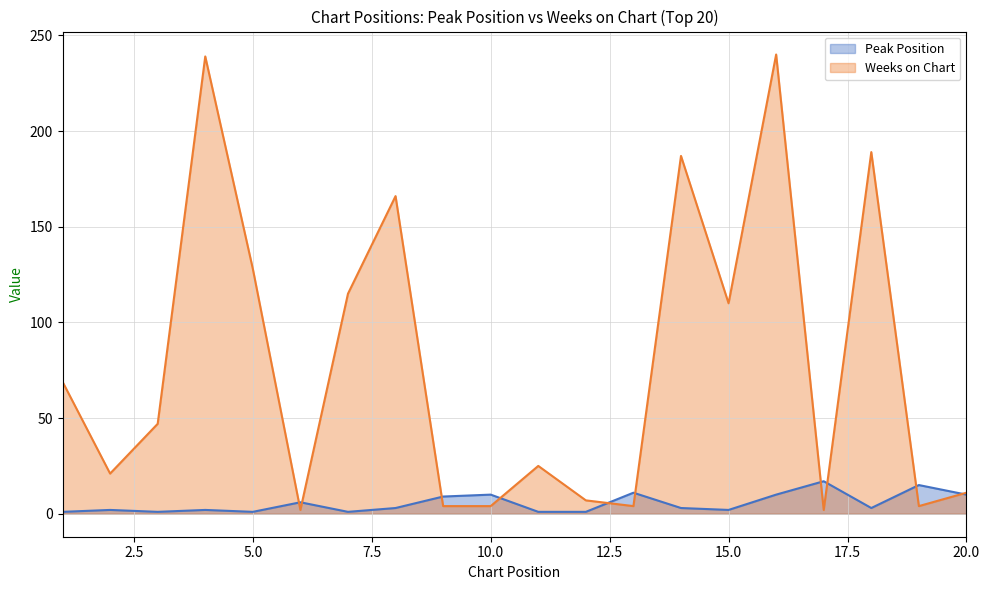

The value of Peak Position at 8 is 2. True or false?

False